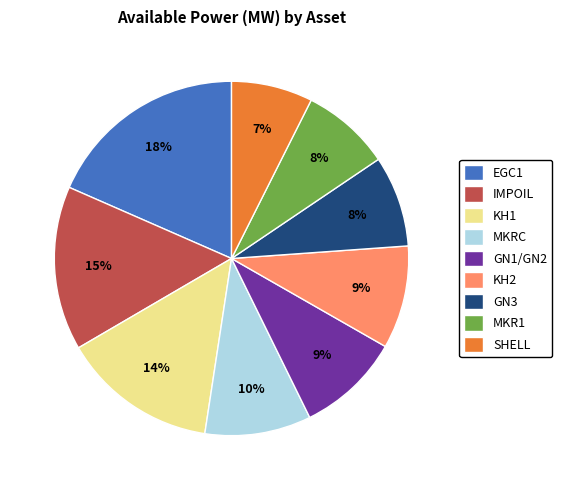

Does EGC1 represent more than half of the total?

No